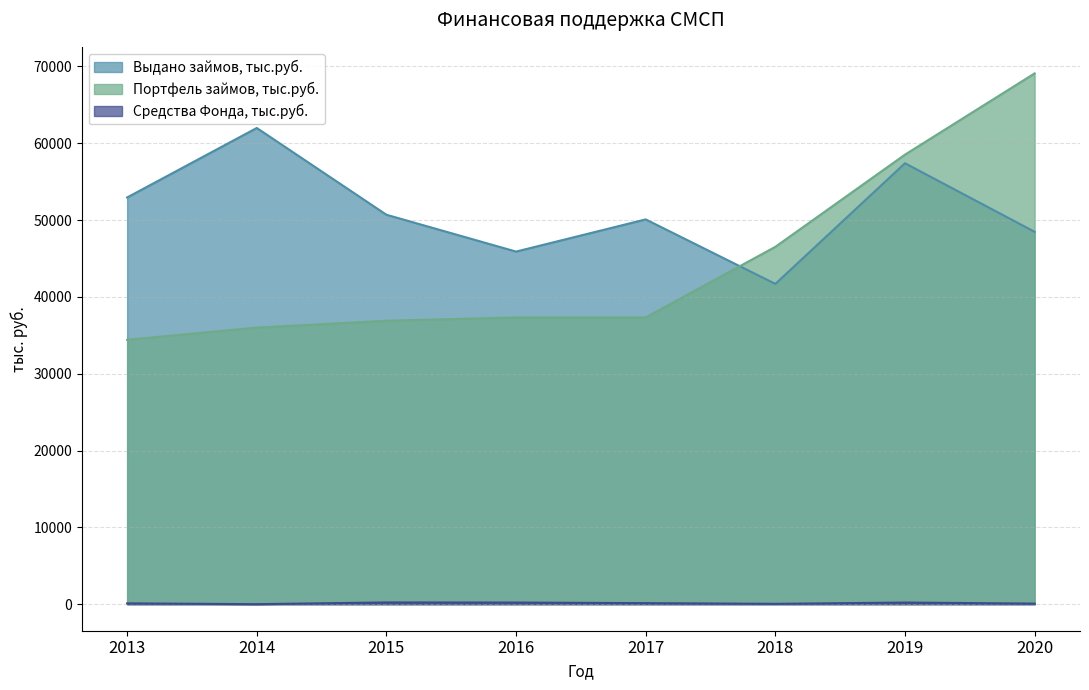

Where is Портфель займов, тыс.руб. nearest to the value 51752?

2018